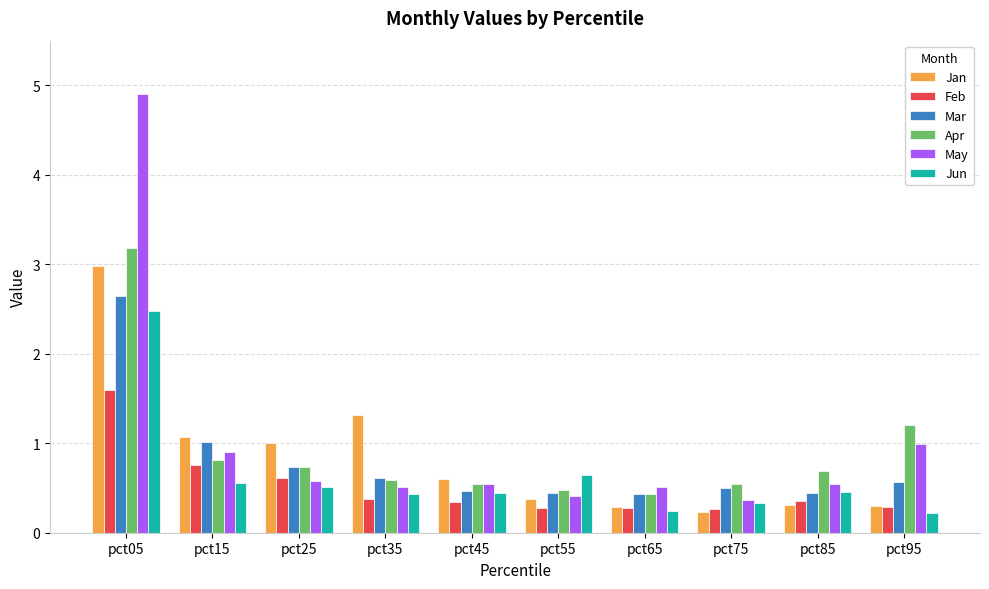

Which series has the largest total across all categories?

May